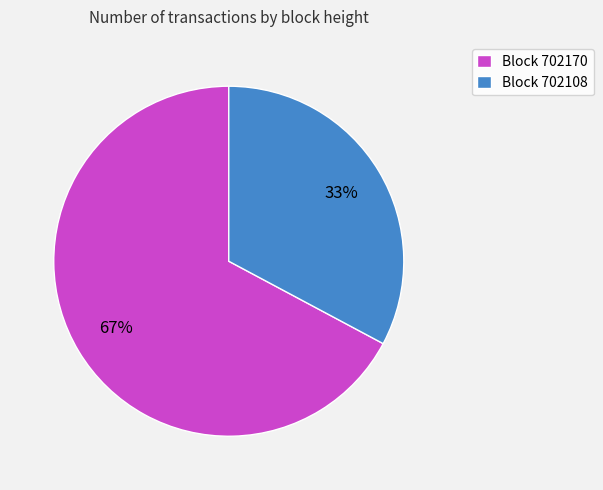

To the nearest percent, what portion does Block 702108 represent?

33%